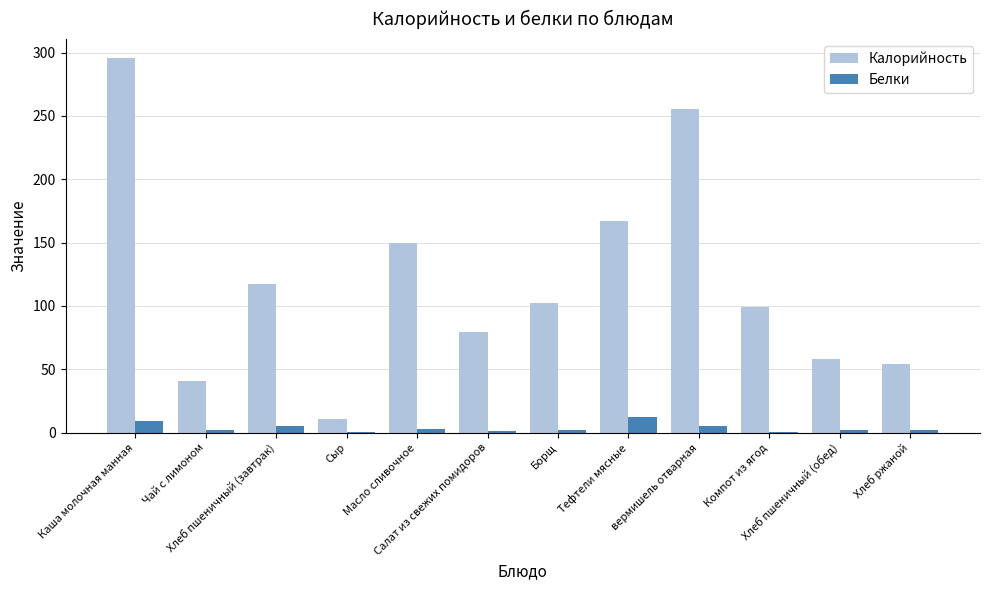

What is the sum of all Калорийность values?

1430.3